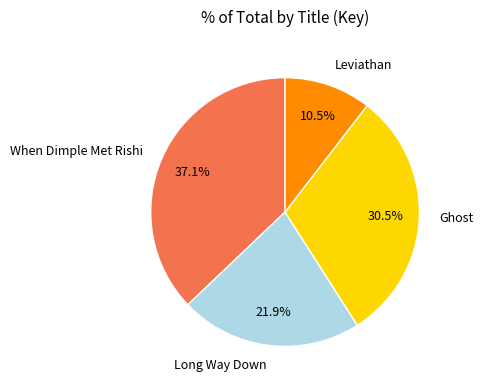

What percentage do Ghost and When Dimple Met Rishi together represent?

67.6%